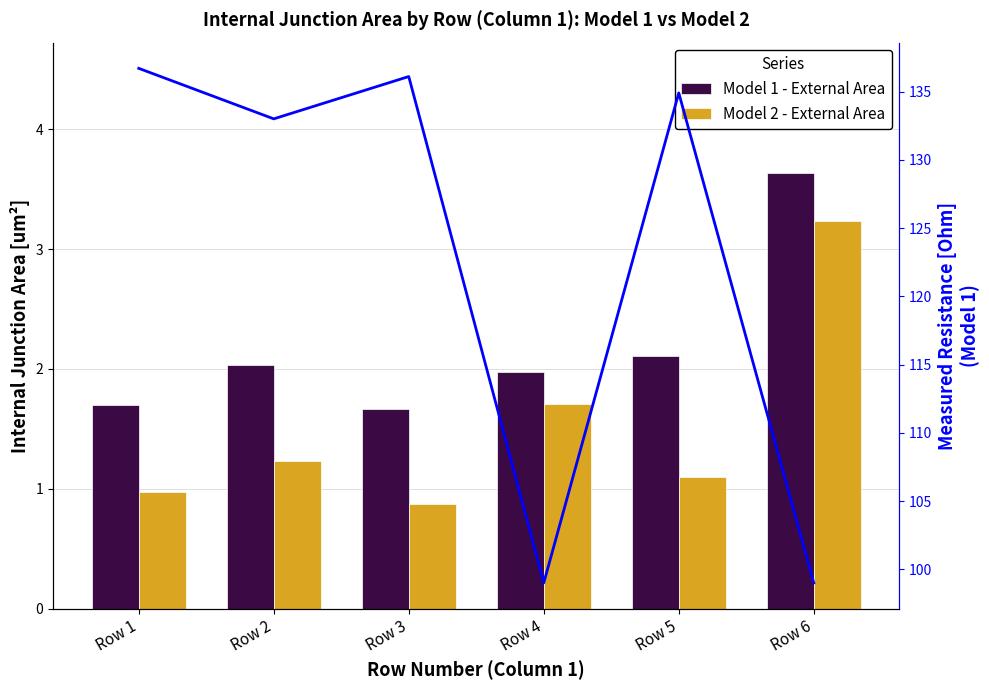

Which series has the widest spread of values?

Model 1 Resistance